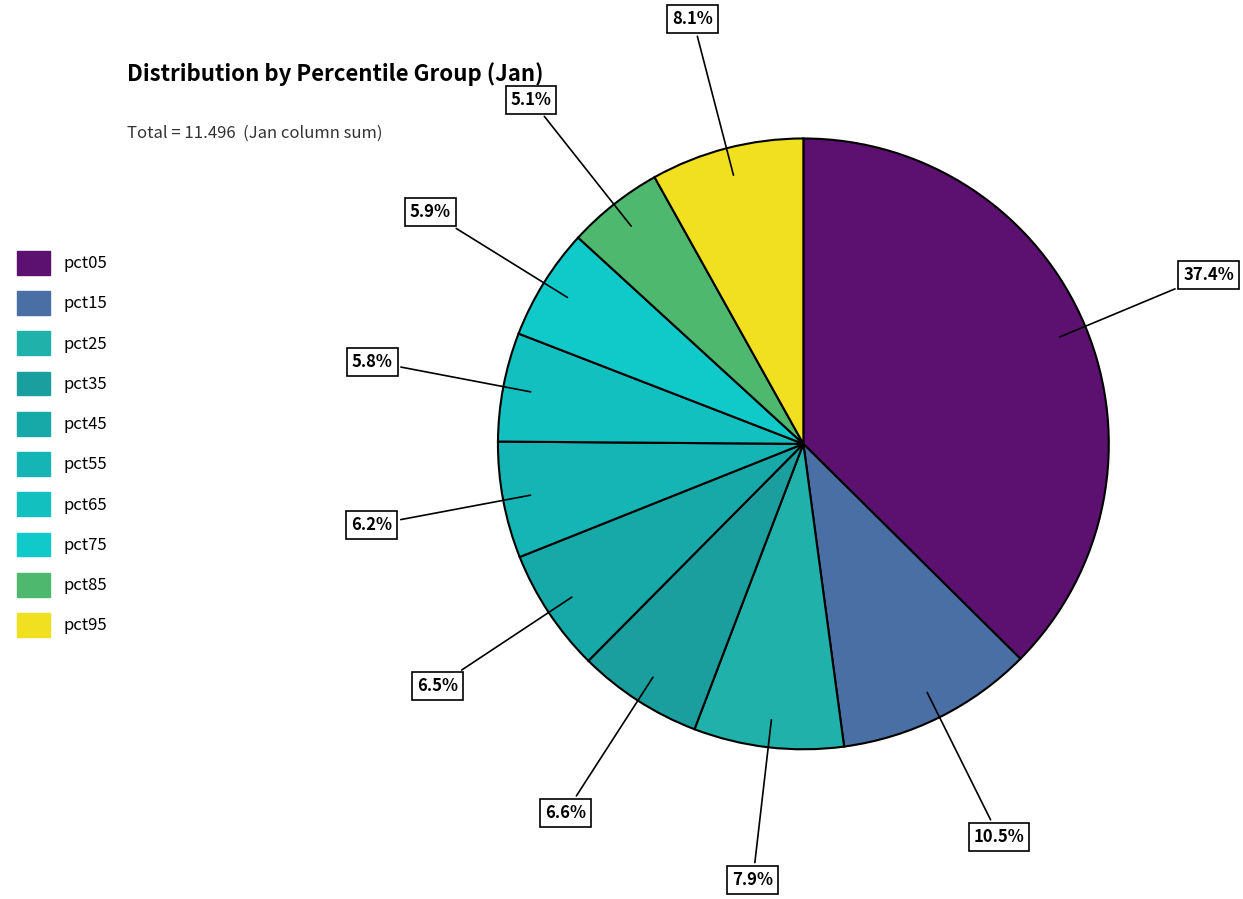

To the nearest percent, what is the difference between the pct85 and pct65 slice percentages?

1%